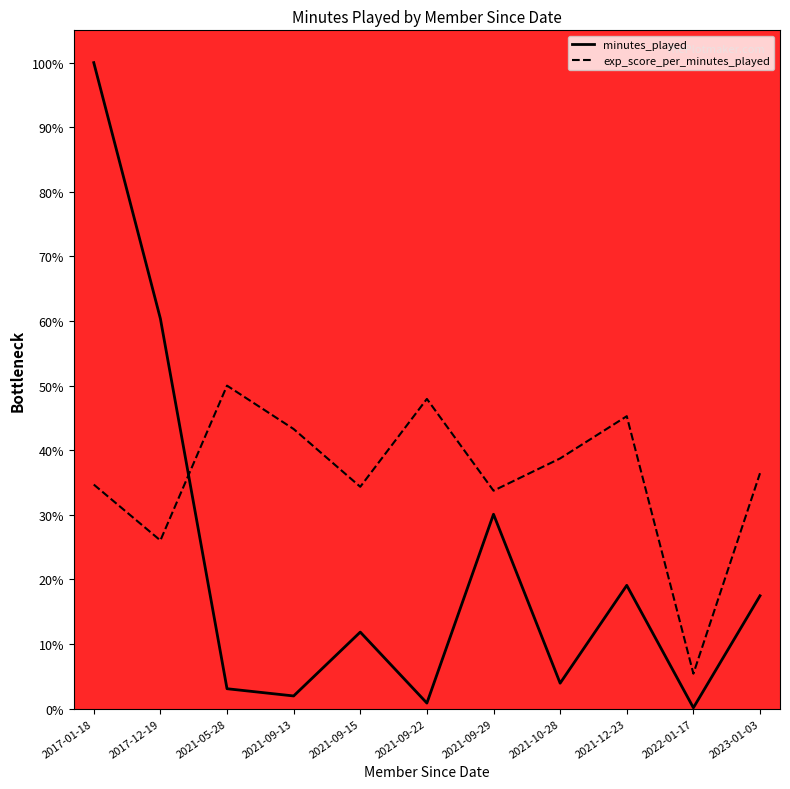

Where is the first local minimum for minutes_played?

2021-09-13